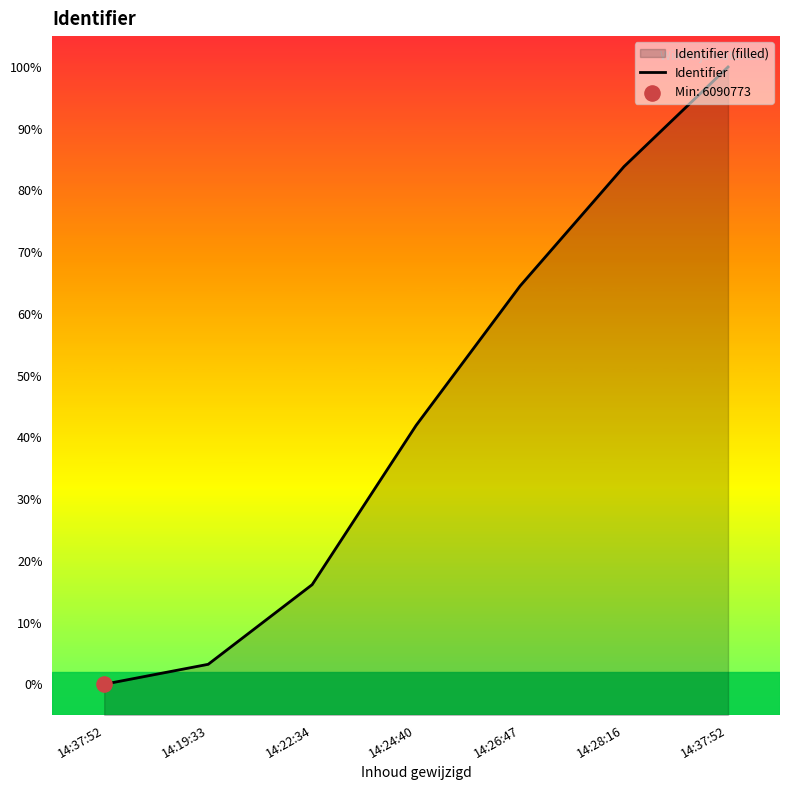

What is the change in value from 14:22:34 to 14:24:40?

+25.8